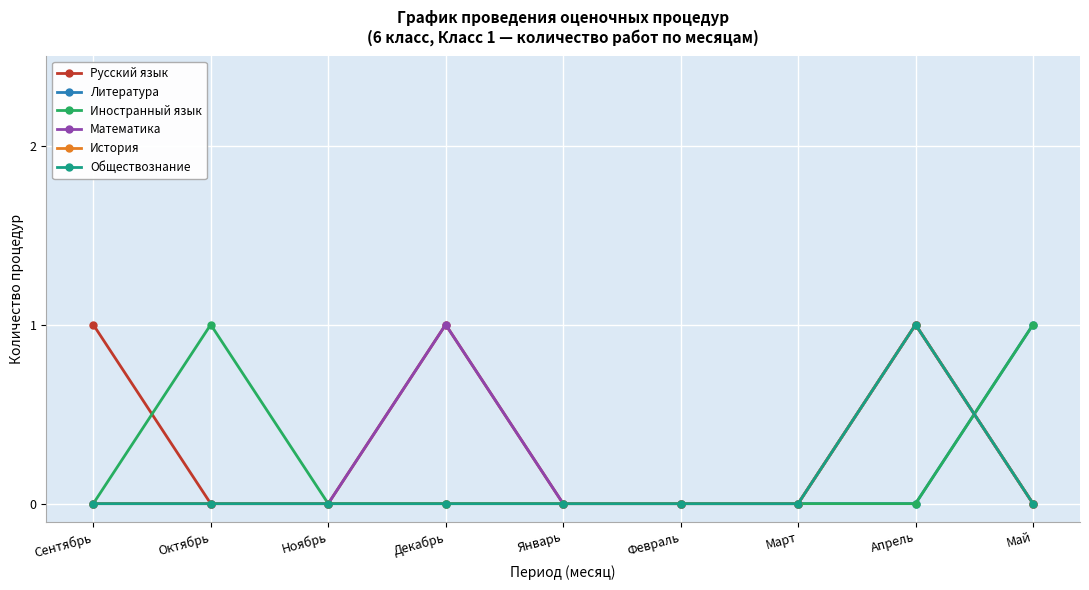

Which series has the largest range (max minus min)?

Русский язык